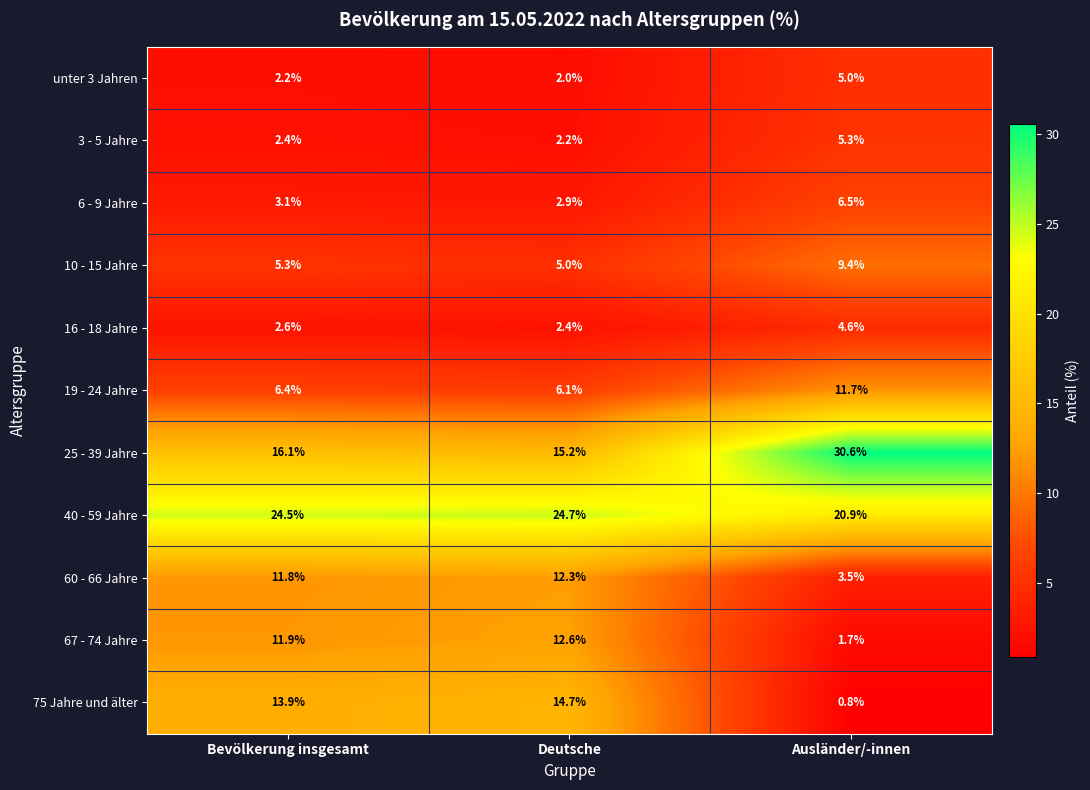

At which category is the sum across all series the highest?

Bevölkerung insgesamt